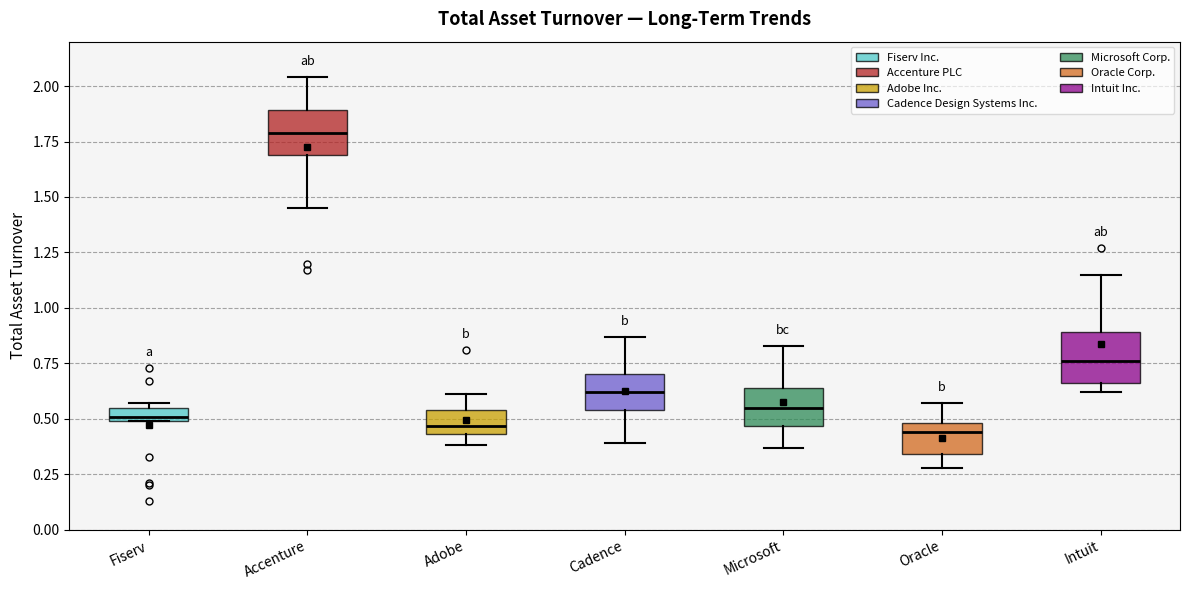

Where does the upper whisker of the box for Accenture end on the y-axis? The values are not printed on the chart, so give them approximately, as read against the axis.

2.05